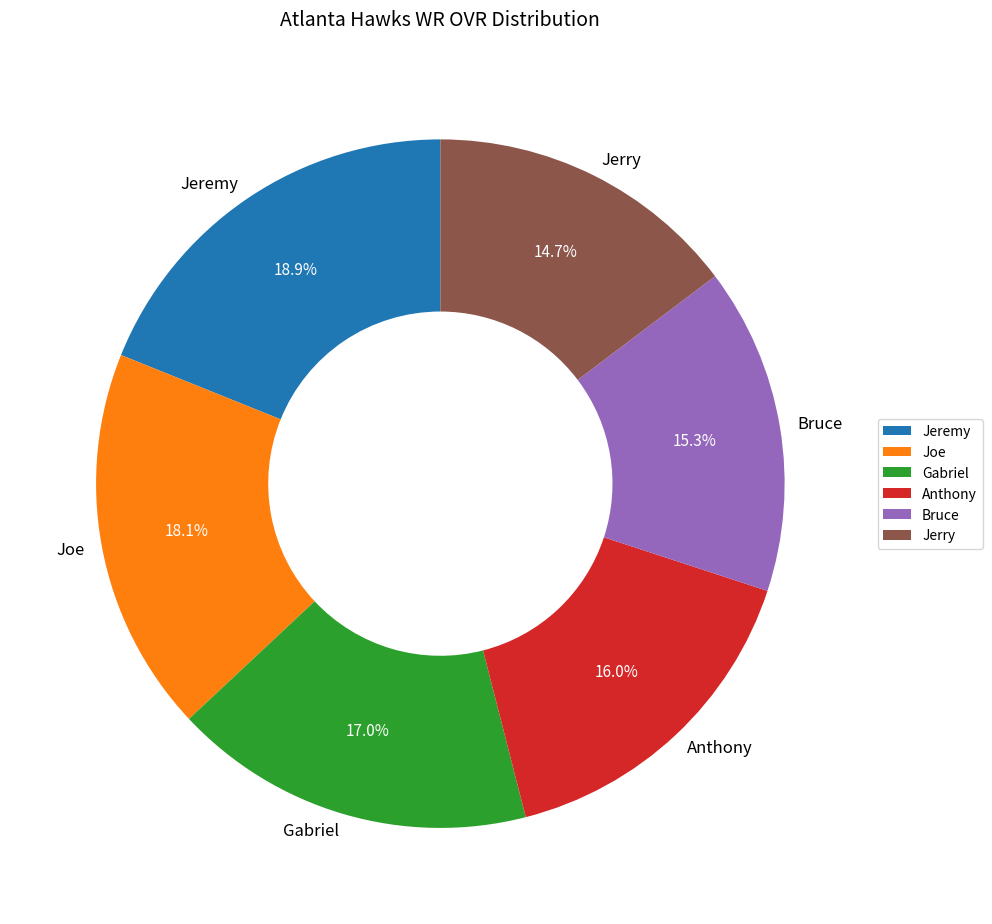

Count the number of slices in the pie.

6